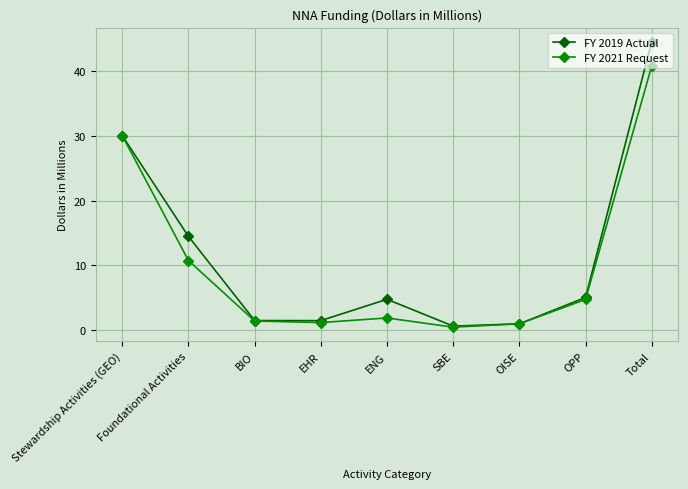

The value of FY 2021 Request at Stewardship Activities (GEO) is 30.0. True or false?

True